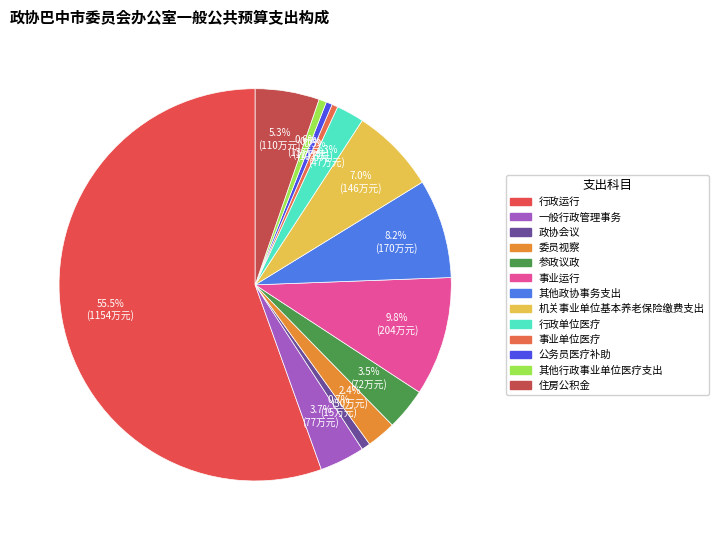

How many slices are in this pie chart?

13